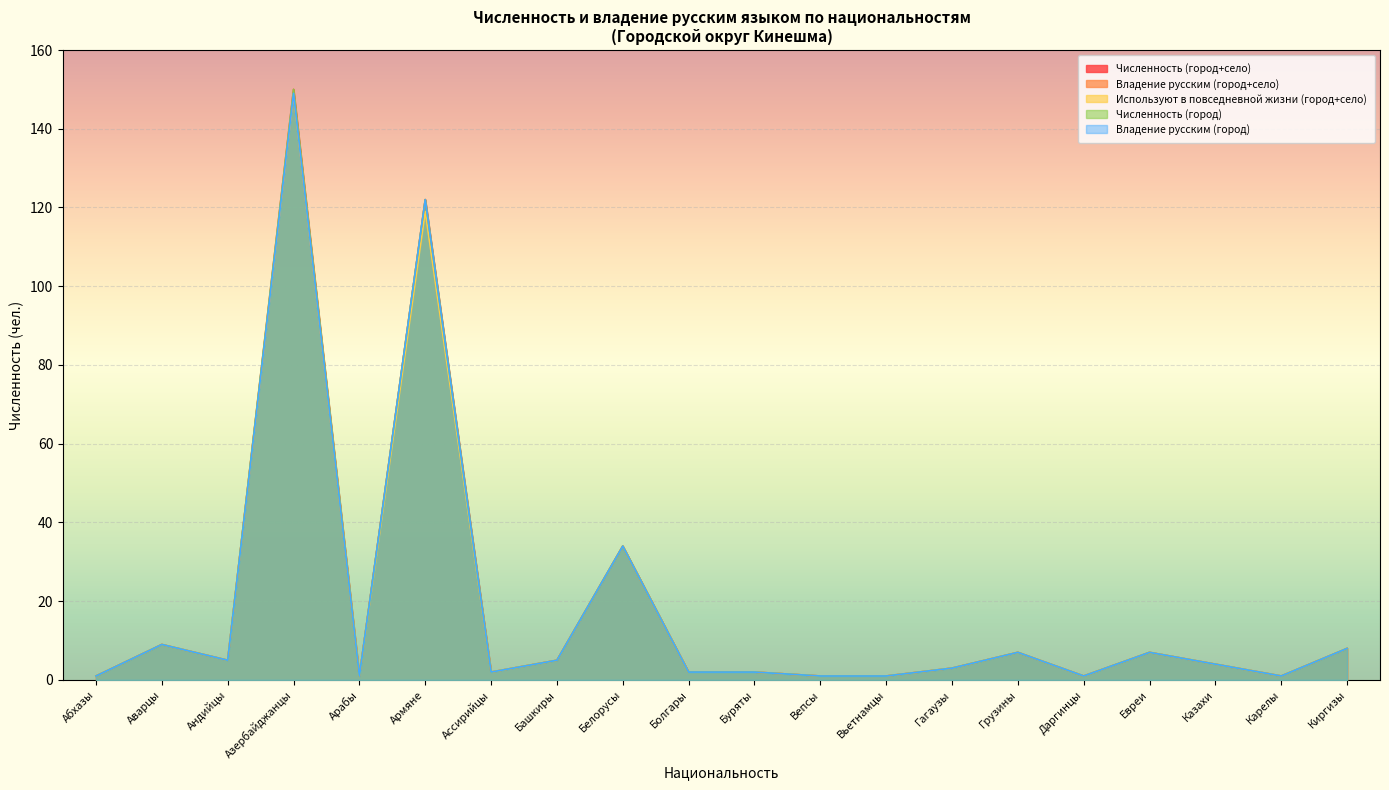

How many lines are shown in the chart?

5